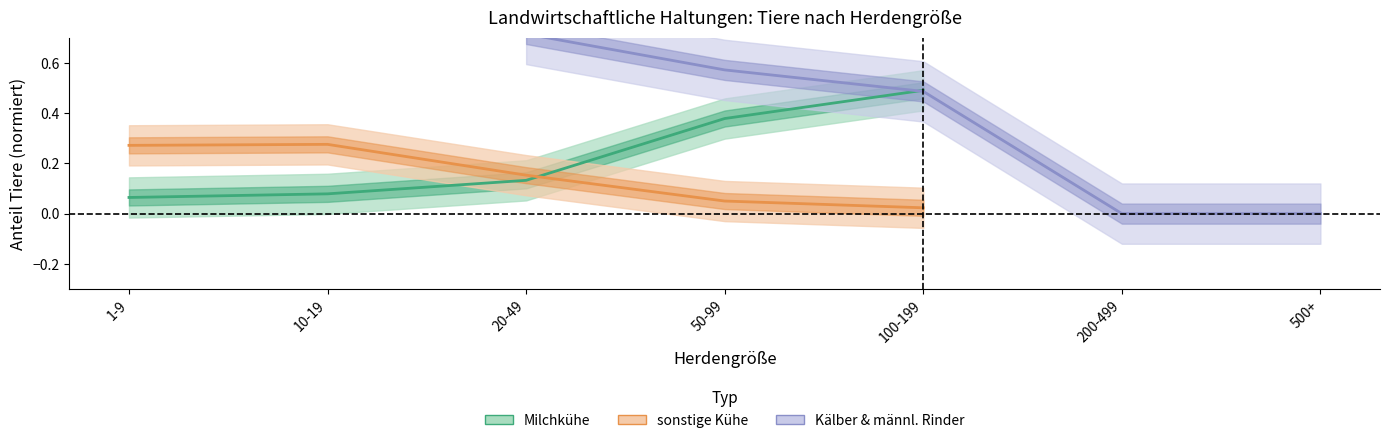

Does the chart display data point markers on the line(s)?

No